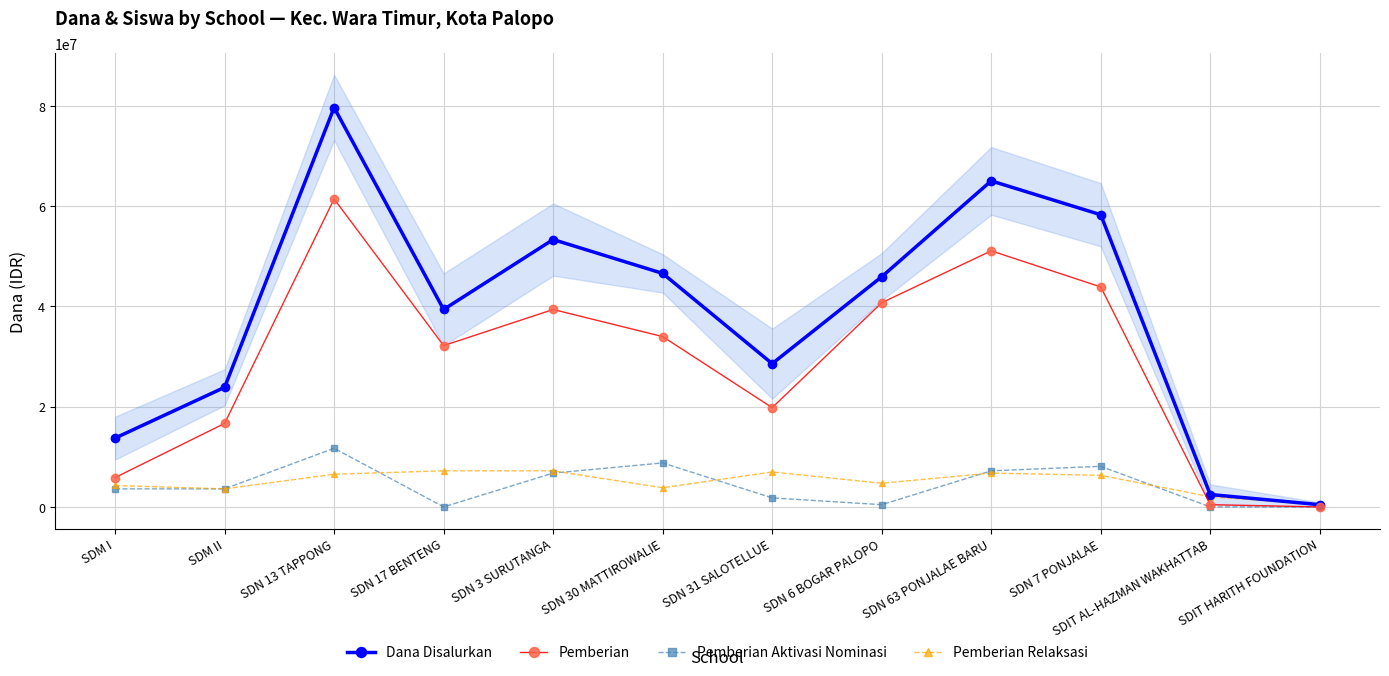

List the labels in order of Dana Disalurkan value, smallest first.

SDIT HARITH FOUNDATION, SDIT AL-HAZMAN WAKHATTAB, SDM I, SDM II, SDN 31 SALOTELLUE, SDN 17 BENTENG, SDN 6 BOGAR PALOPO, SDN 30 MATTIROWALIE, SDN 3 SURUTANGA, SDN 7 PONJALAE, SDN 63 PONJALAE BARU, SDN 13 TAPPONG